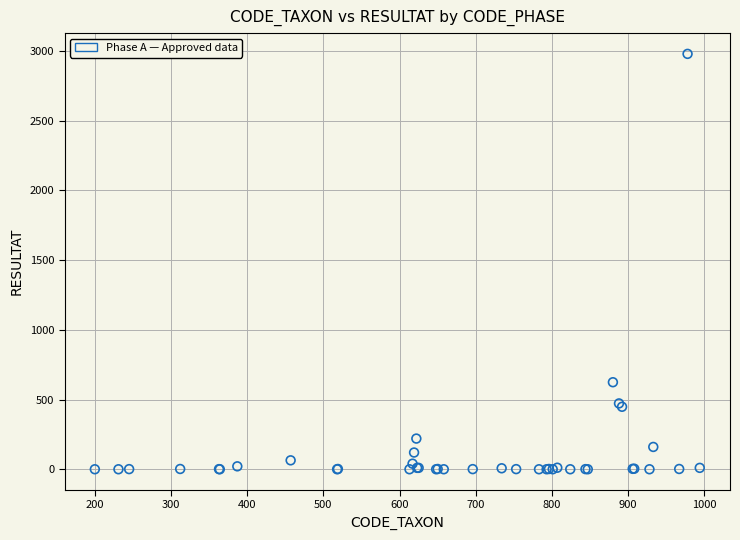

What Y value in the scatter plot is closest to 1489?

624